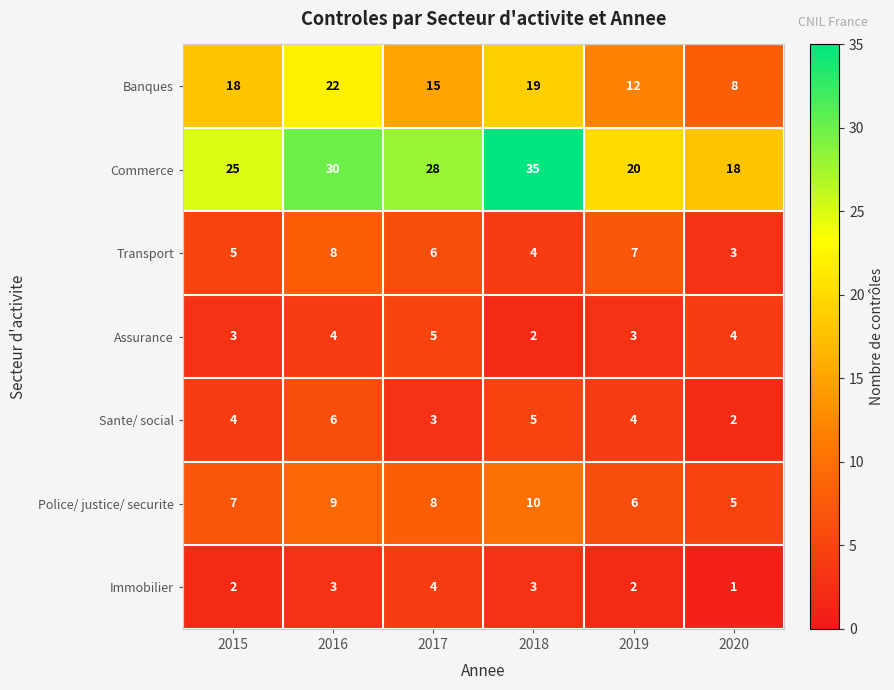

What is the difference between the maximum and minimum values in the Commerce series?

17